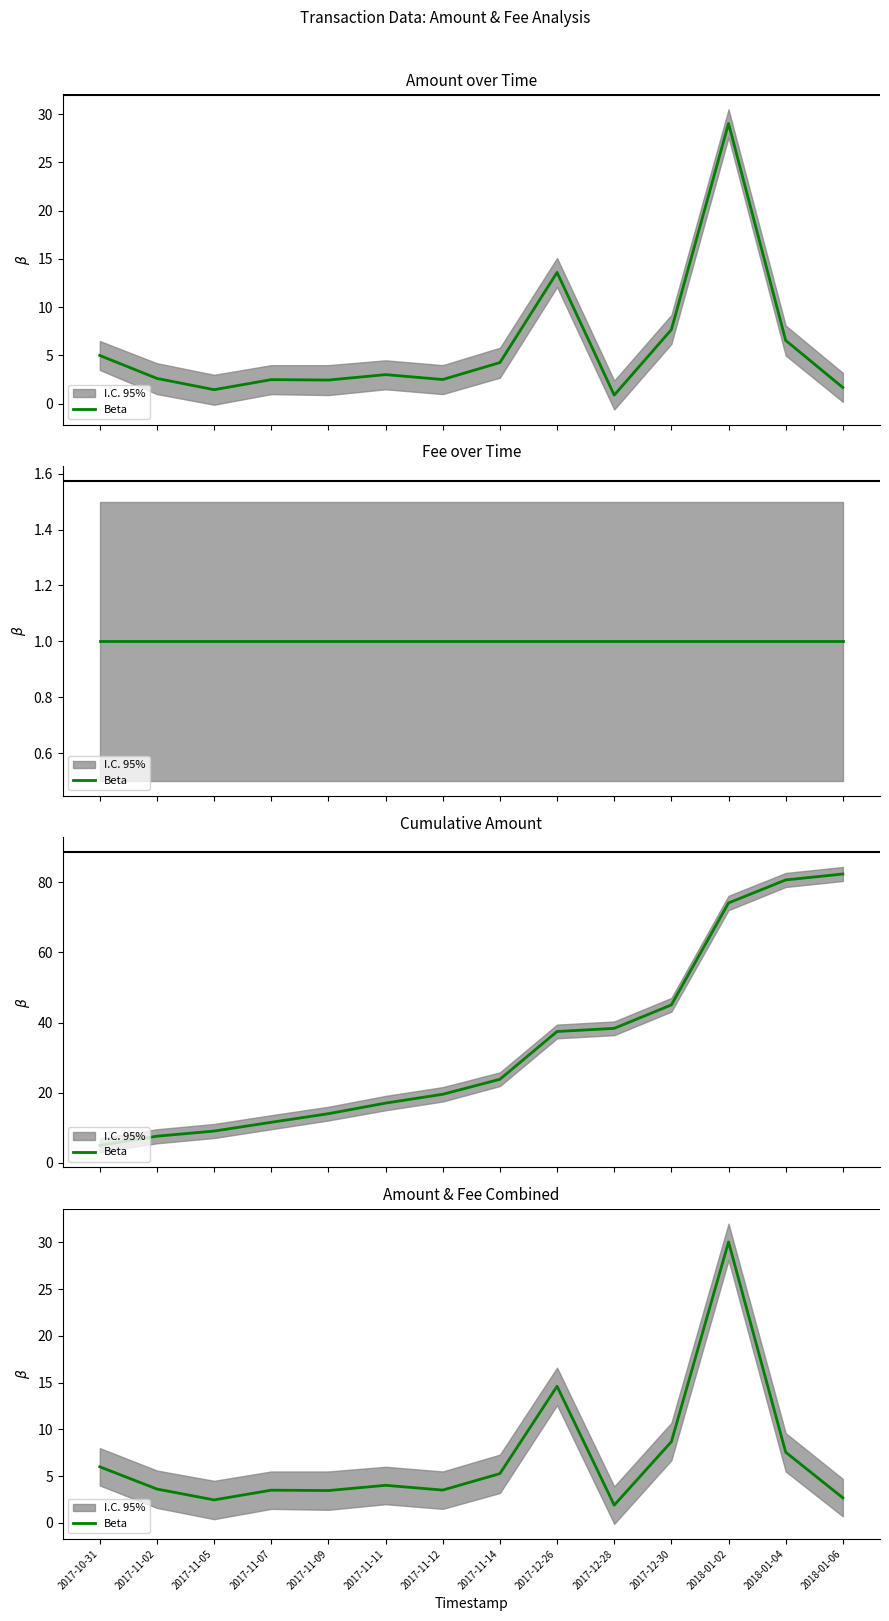

What is the value of the 7th point from the left?

3.5